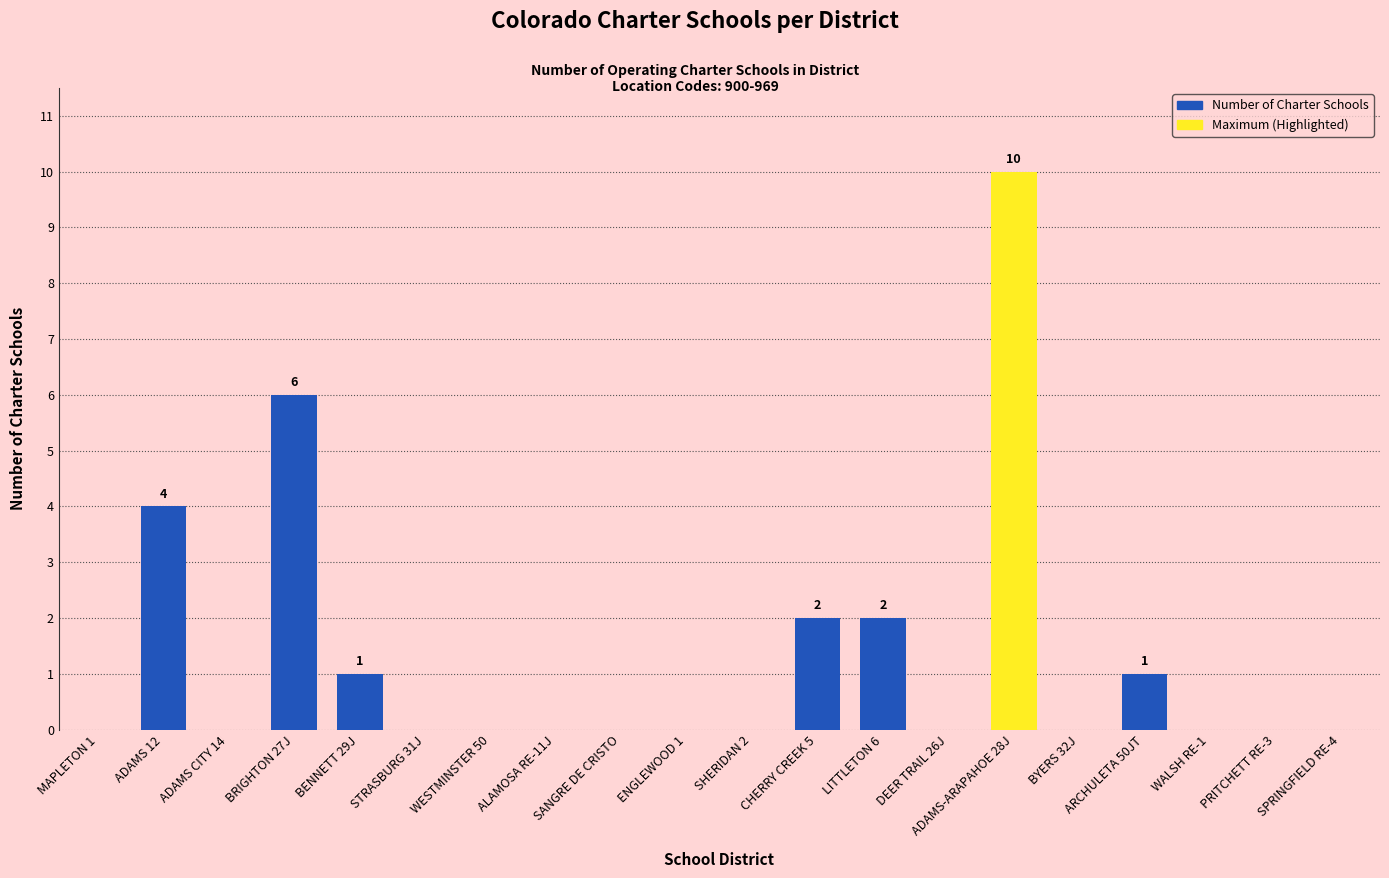

What is the difference between the values at BENNETT 29J and PRITCHETT RE-3?

1